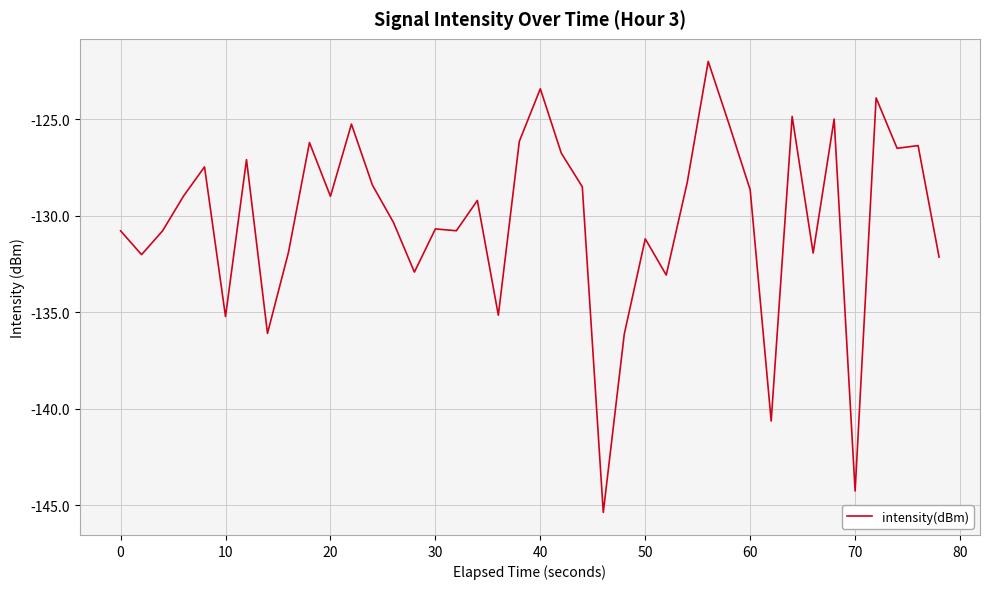

True or false: there are more than 1 points higher than both neighbors.

True